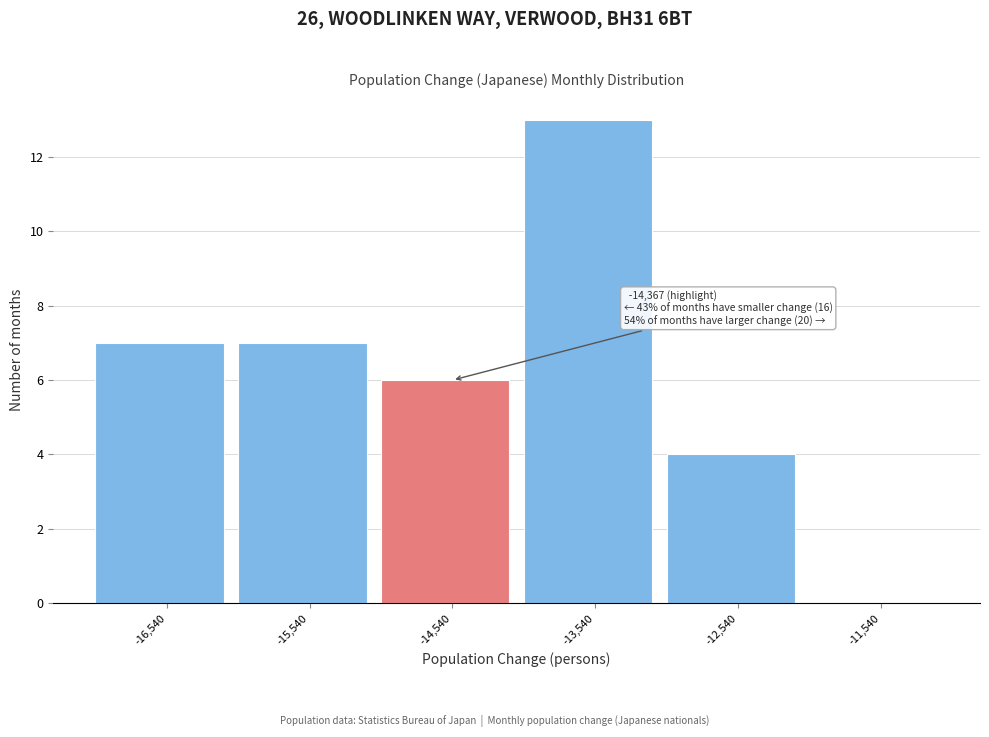

Which range on the x-axis has the tallest bar?

-14040 to -13040